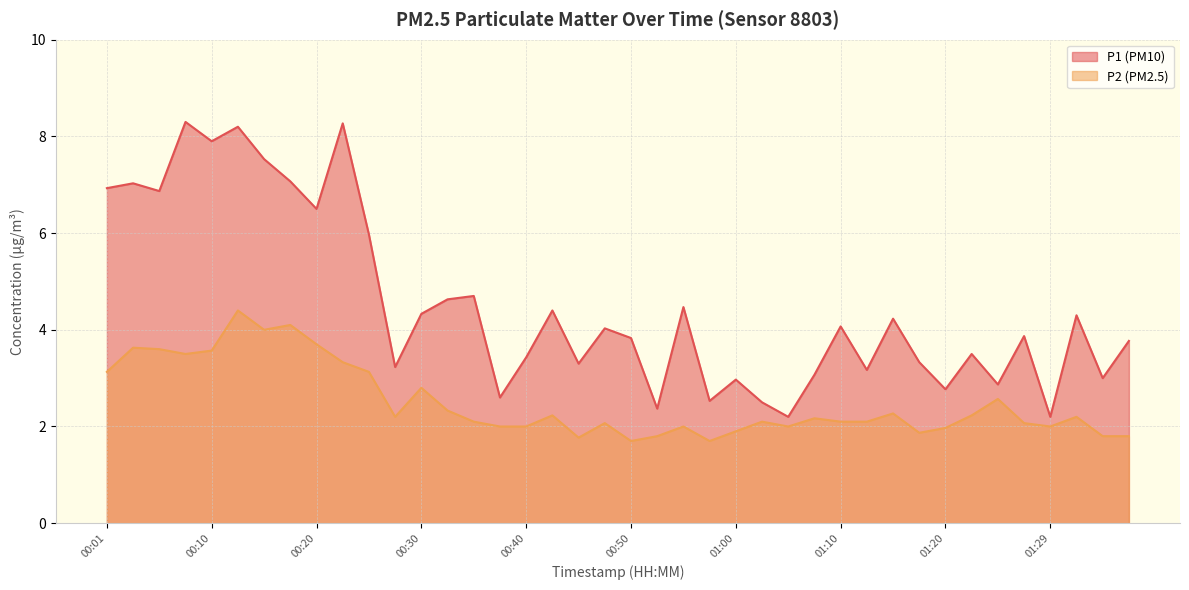

Which series has the widest spread of values?

P1 (PM10)